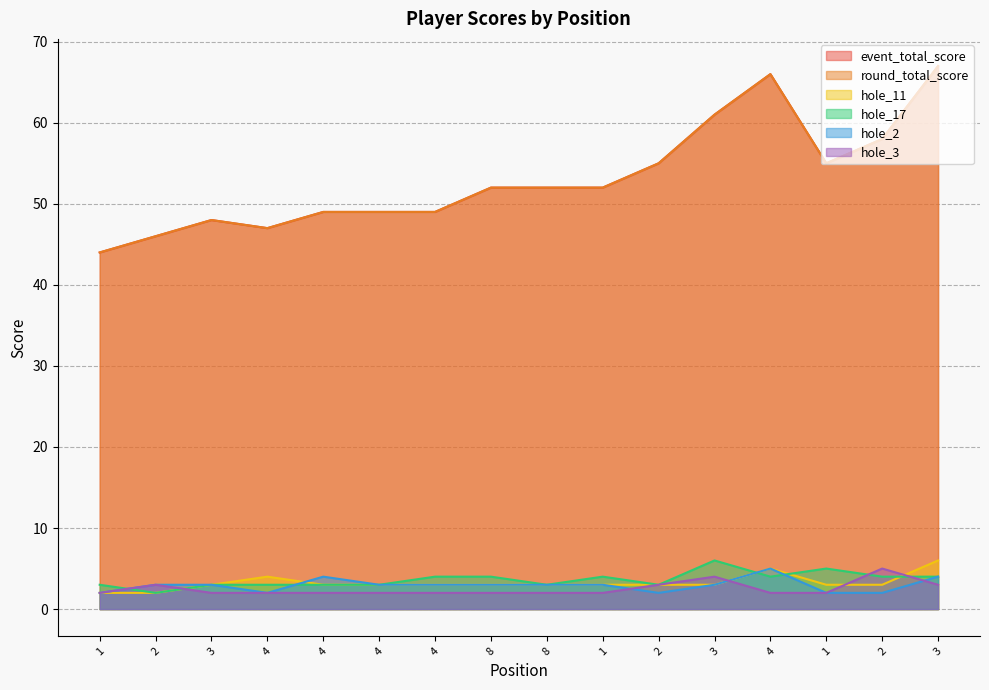

What is the difference between the highest and lowest values at 2?

44